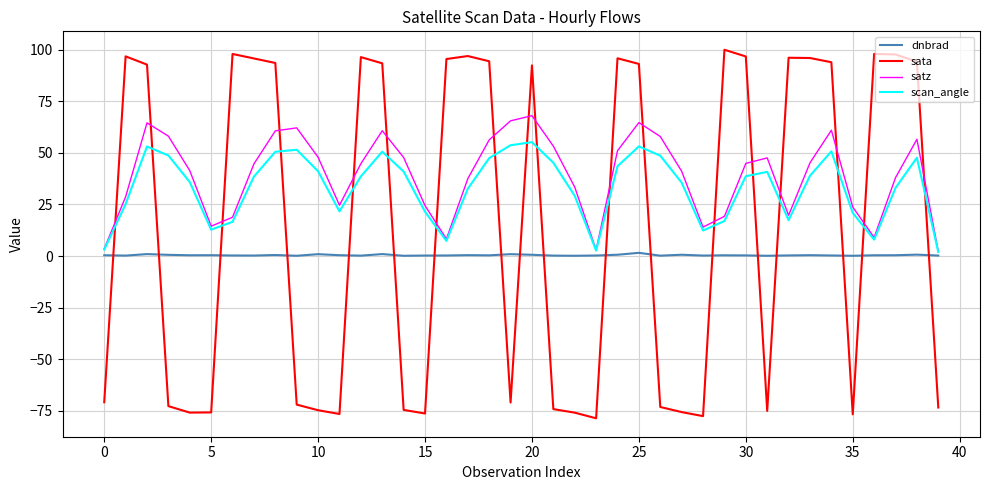

After their last crossing, which series has the higher values: sata or dnbrad?

dnbrad